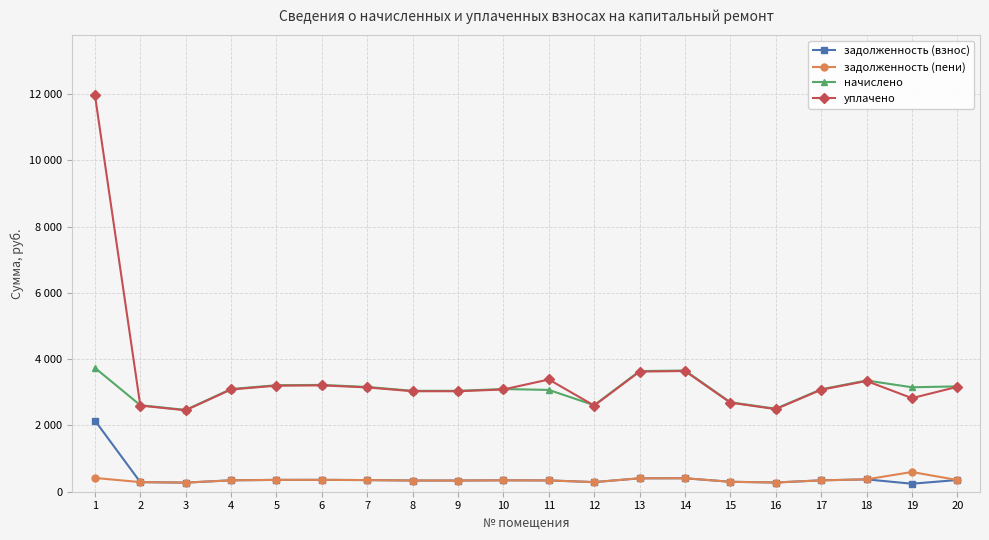

Is the value of уплачено at 13 greater than the value of начислено at 6?

Yes